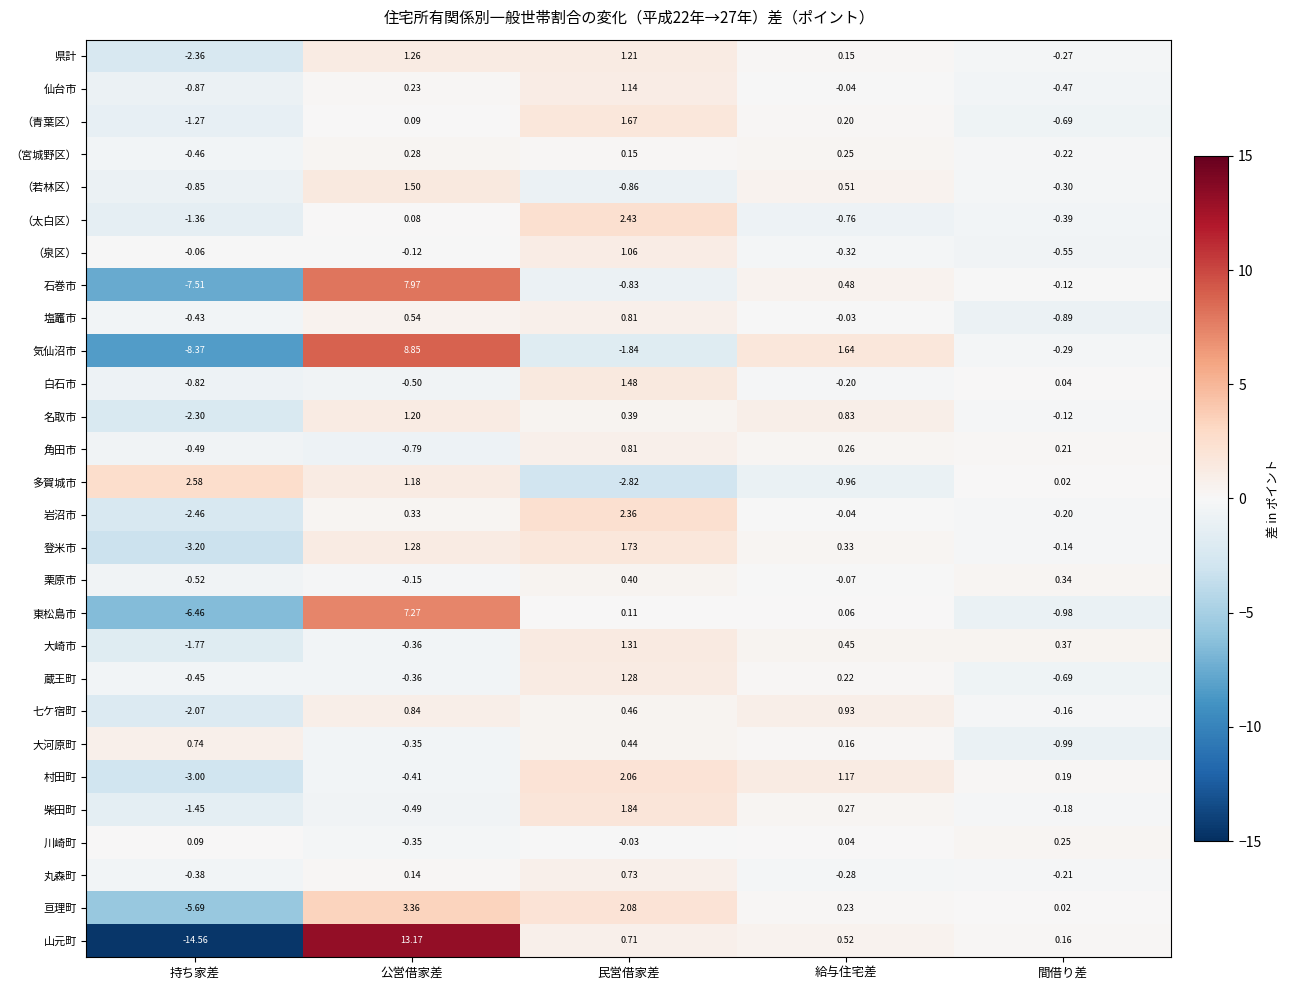

Is the value of 柴田町 at 間借り差 greater than the value of 栗原市 at 公営借家差?

No